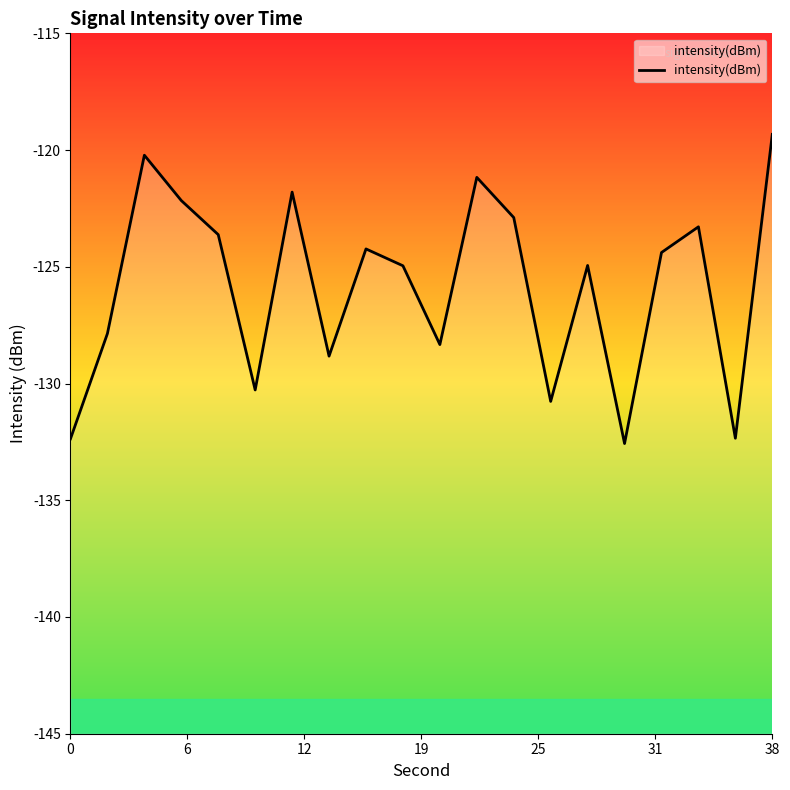

Reading left to right, list all the values displayed in this chart.

-132.4	-127.9	-120.2	-122.2	-123.6	-130.3	-121.8	-128.8	-124.2	-125.0	-128.3	-121.2	-122.9	-130.8	-124.9	-132.6	-124.4	-123.3	-132.3	-119.3